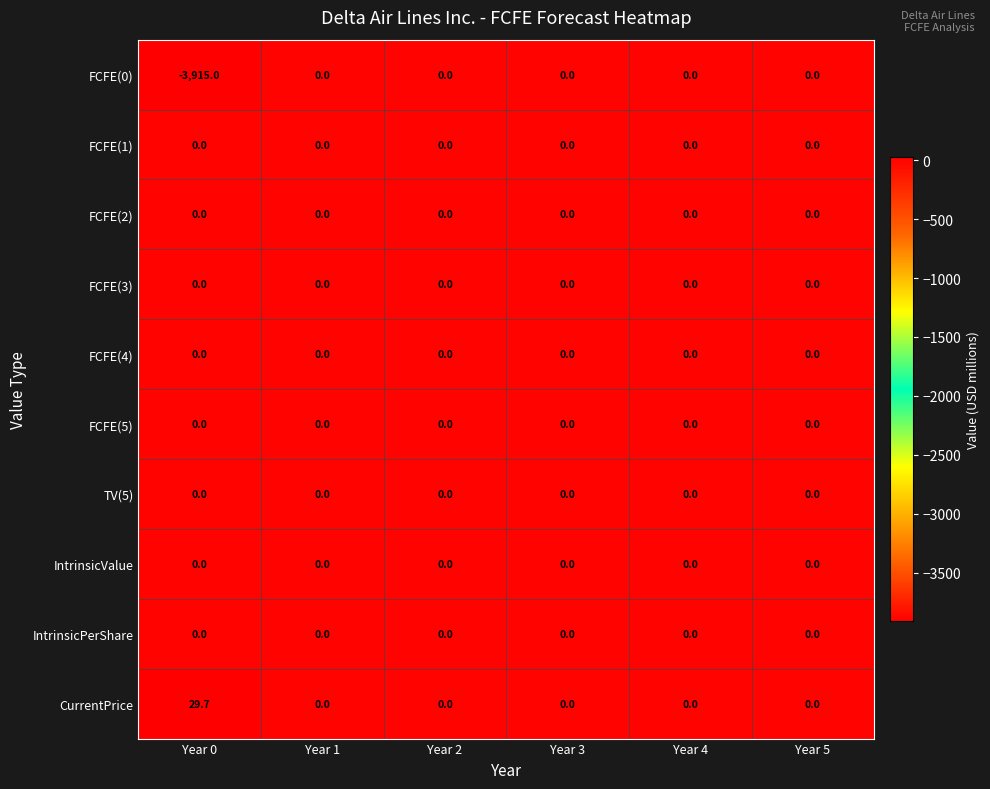

At which category does the chart reach its peak across all series?

Year 0